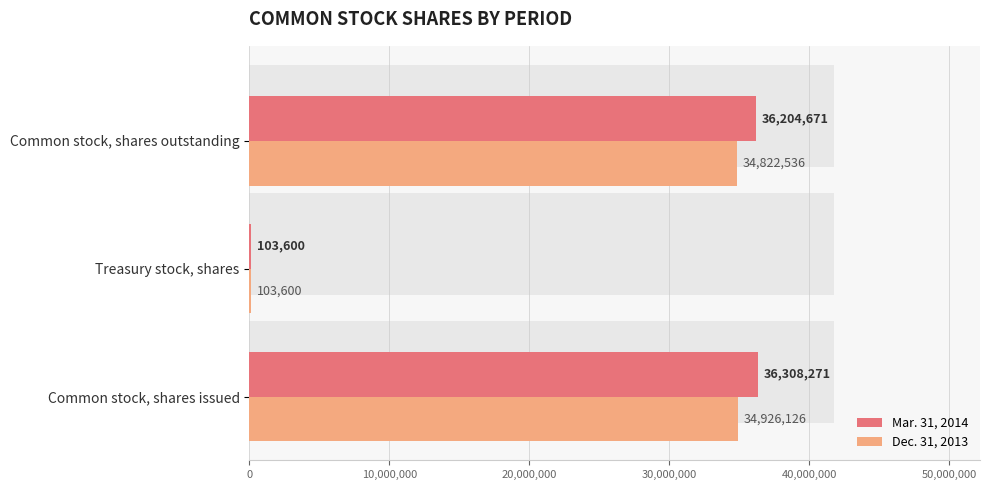

How many bars are there in total?

6